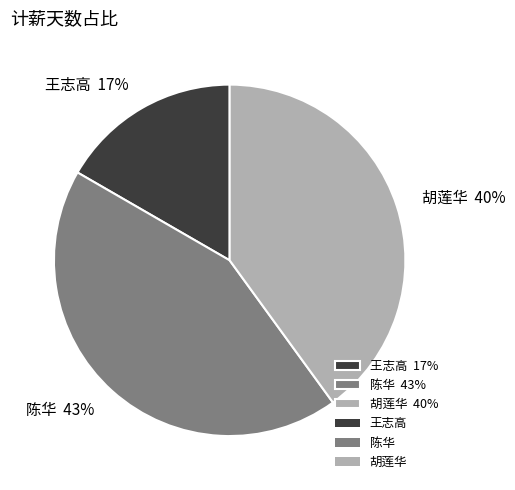

To the nearest percent, what is the average slice percentage?

33%